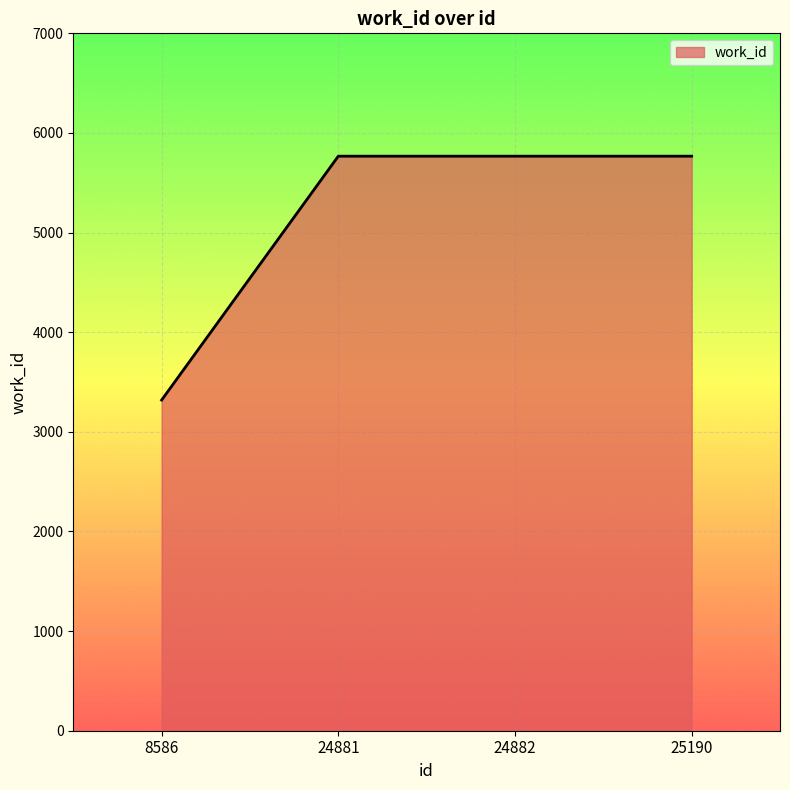

Which category has the lowest value across all series?

8586